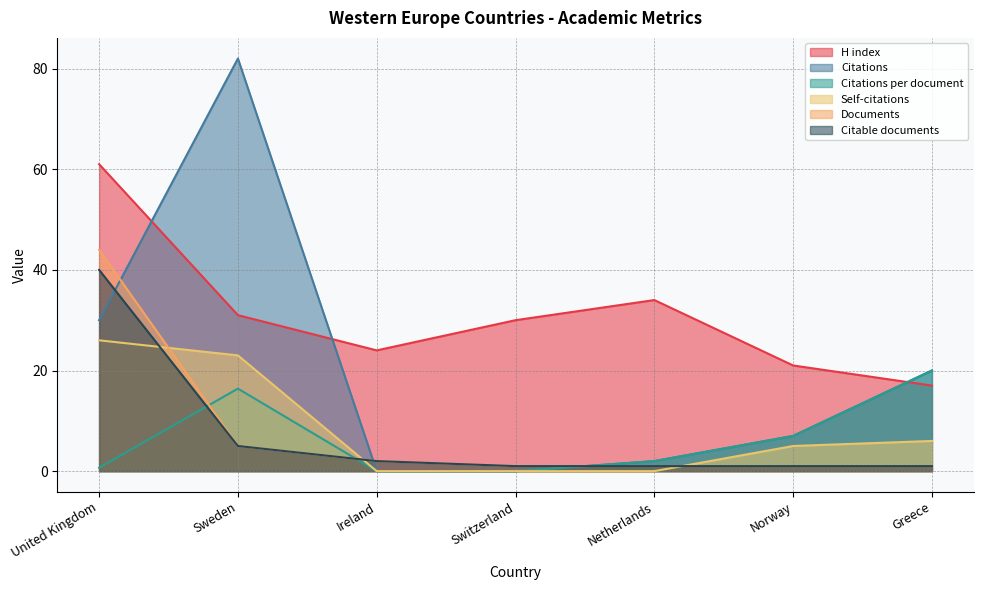

Rank the series at Switzerland from lowest to highest value.

Citations, Citations per document, Self-citations, Documents, Citable documents, H index